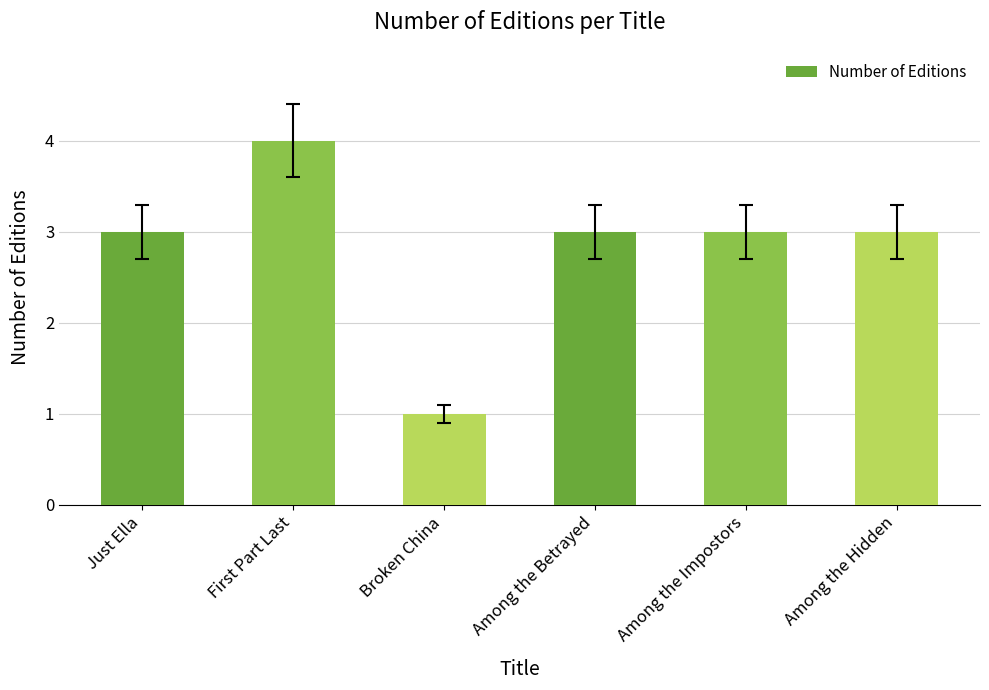

What is the average value?

3